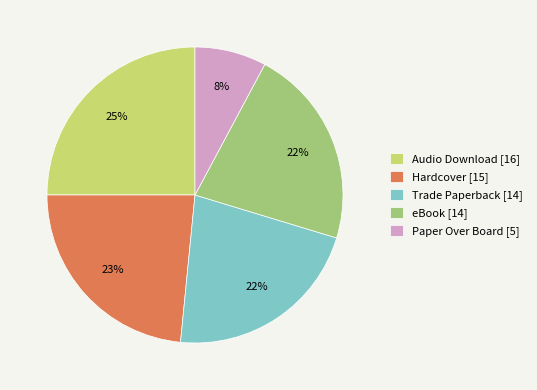

To the nearest percent, what portion does Hardcover [15] represent?

23%